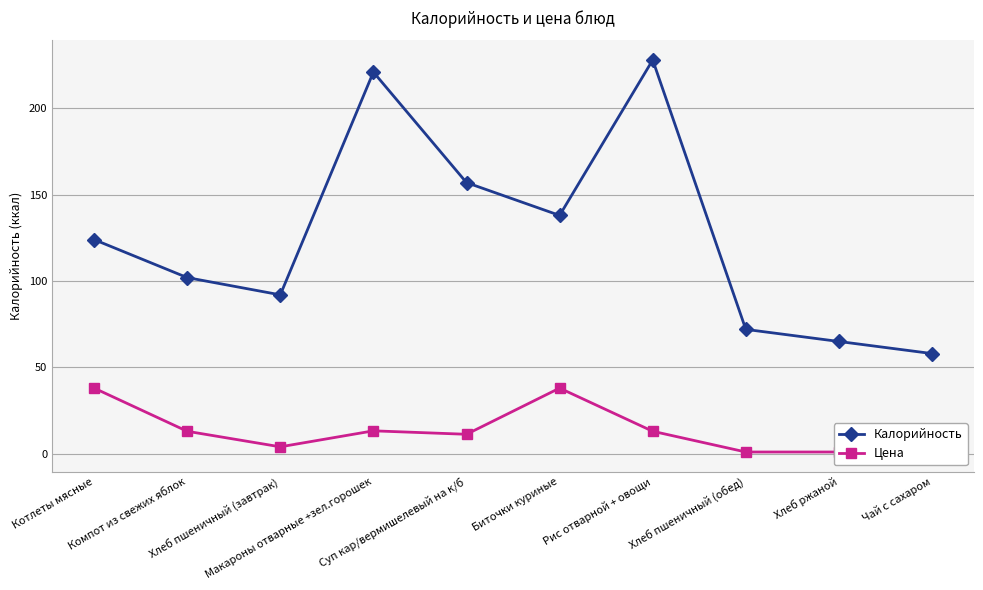

In Цена, how many points are higher than both neighbors (excluding endpoints)?

2